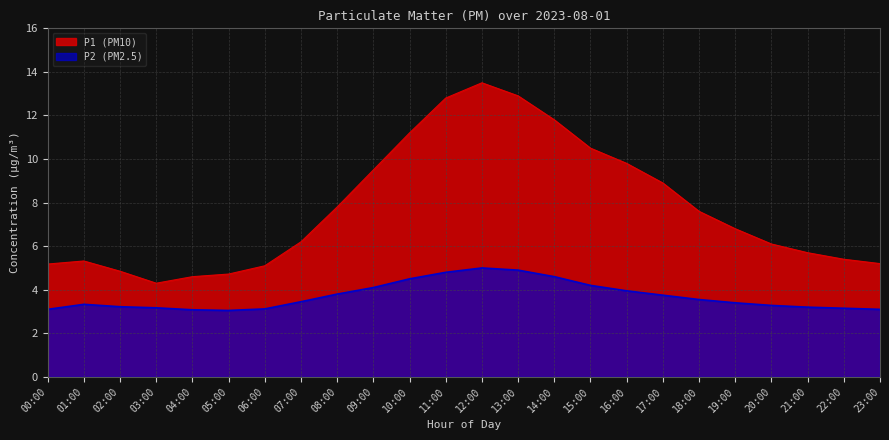

Is the value of P1 at 11:00 greater than the value of P2 at 16:00?

Yes